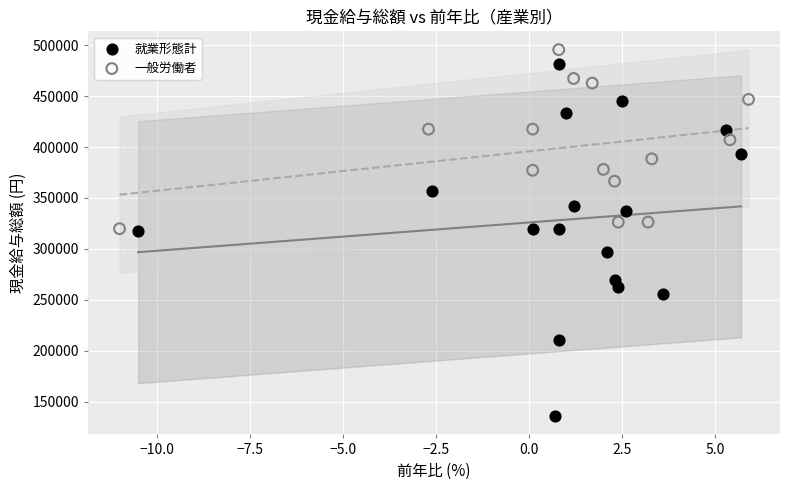

Which series has the largest Y range (max minus min)?

就業形態計